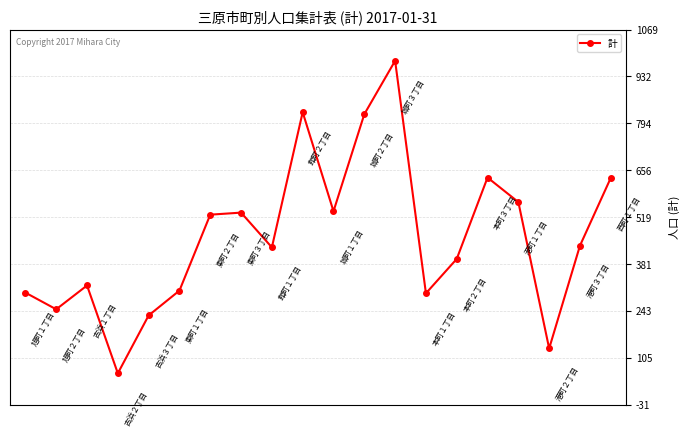

How many points are lower than both their immediate neighbors (excluding endpoints)?

6